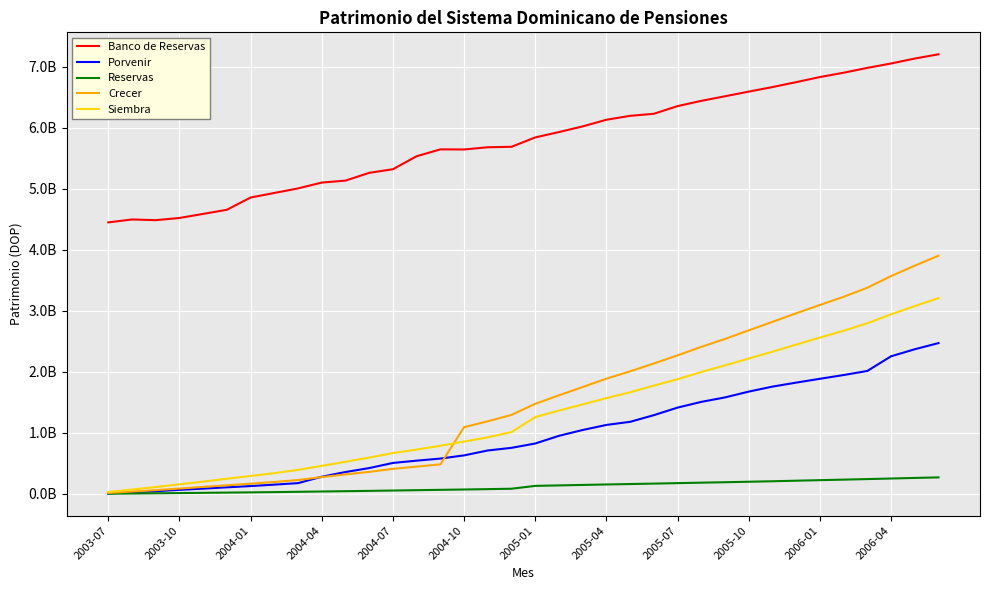

Does the chart have visible grid lines?

Yes